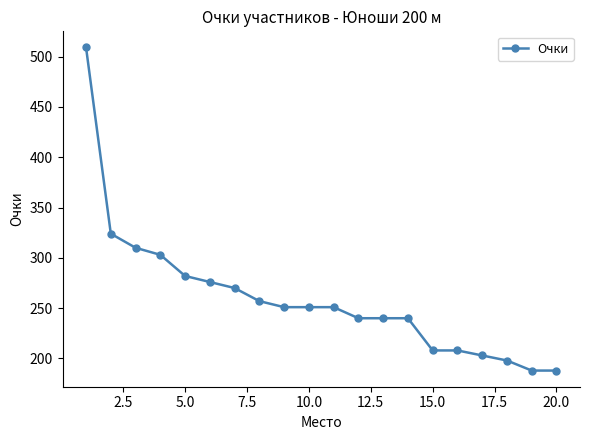

What is the value of the 2nd point from the left?

324